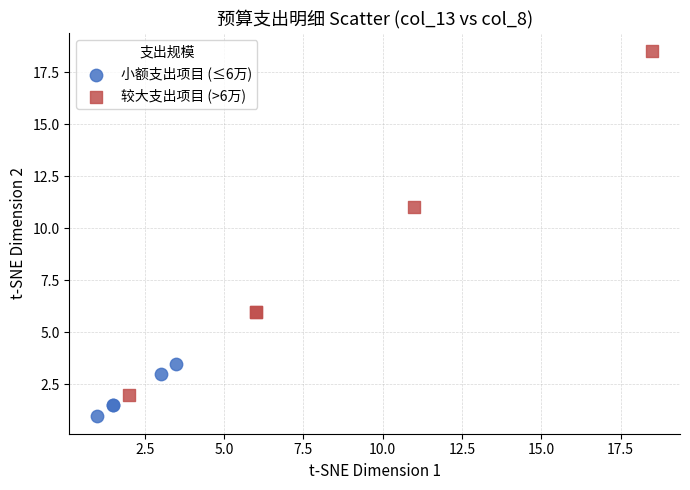

Which series contains the highest Y value?

较大支出项目 (>6万)